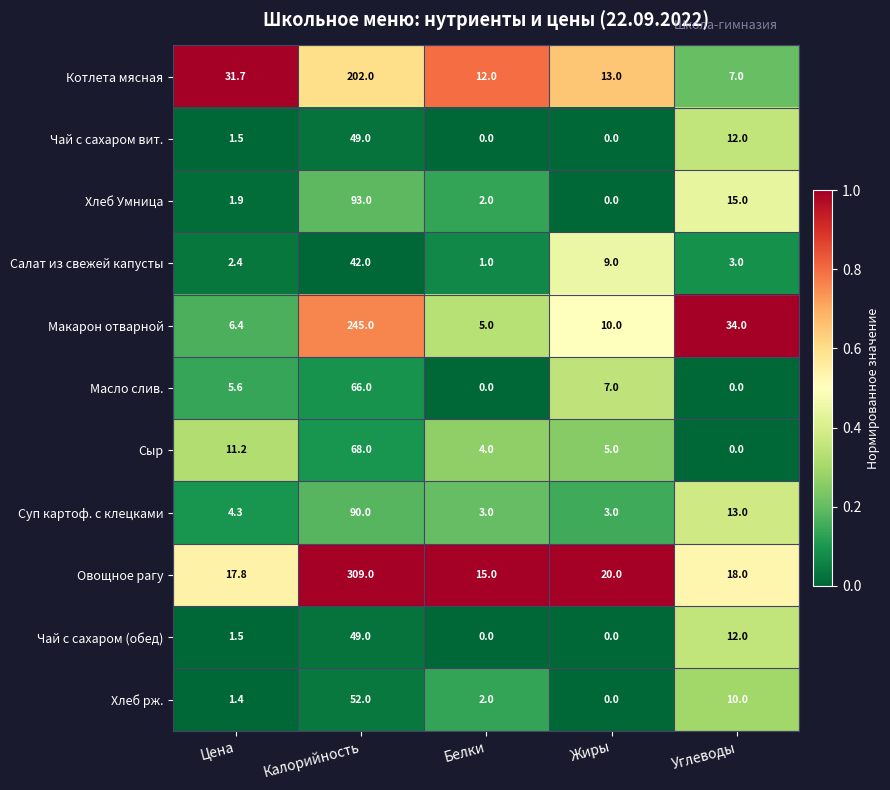

Where is Овощное рагу nearest to the value 162?

Жиры